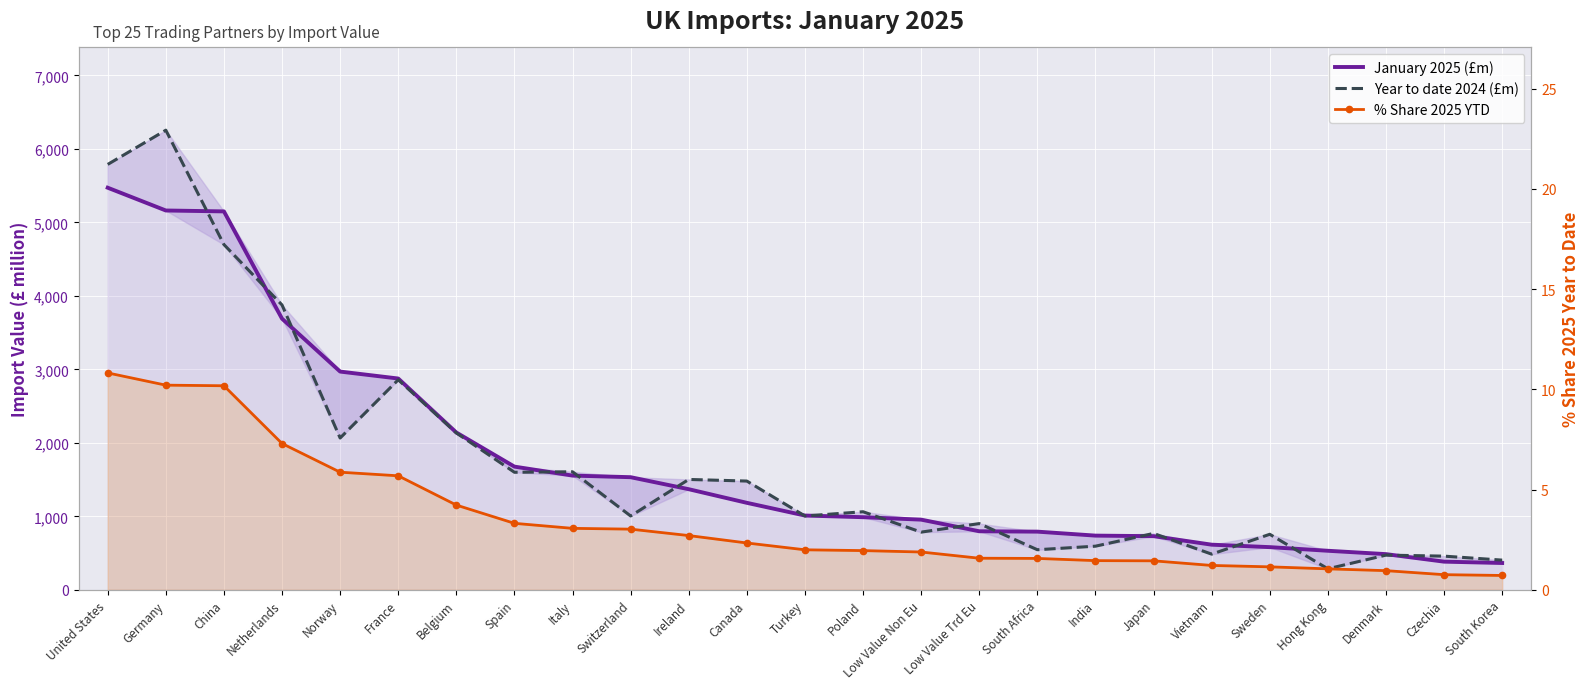

Where is Year to date 2024 (£m) nearest to the value 3271?

France